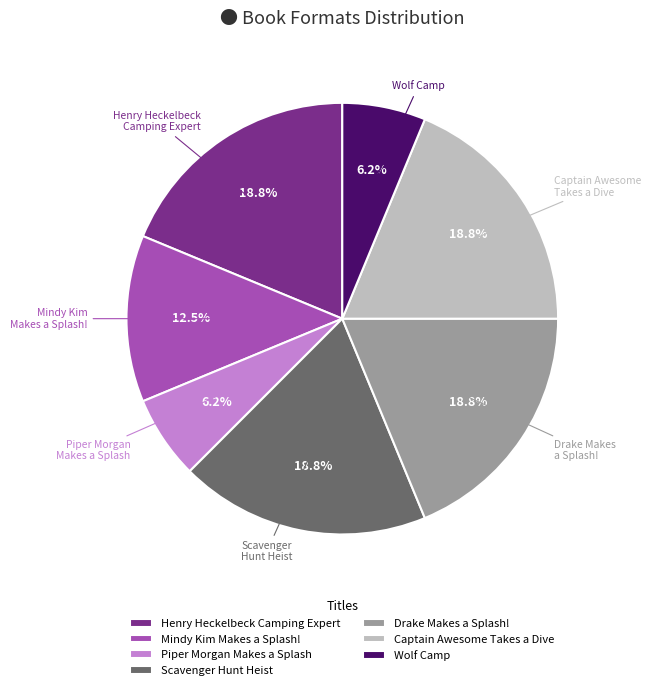

Is the sum of Piper Morgan Makes a Splash and Captain Awesome Takes a Dive greater than half?

No